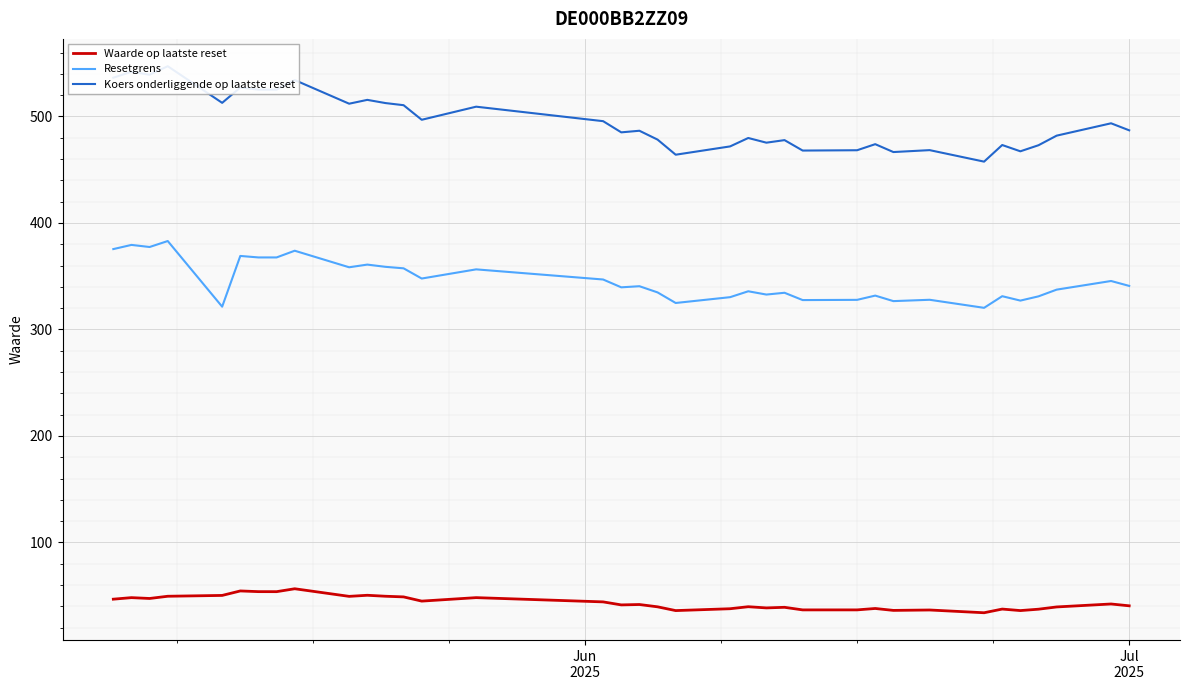

What are all the series names shown in the legend?

Waarde op laatste reset, Resetgrens, Koers onderliggende op laatste reset